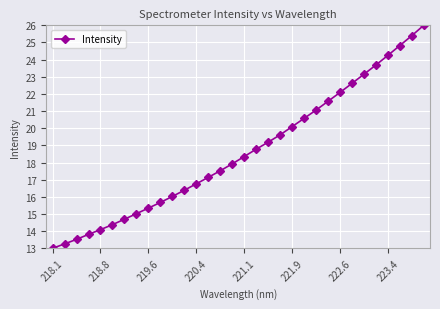

What is the value of the 32nd point from the left?

26.0